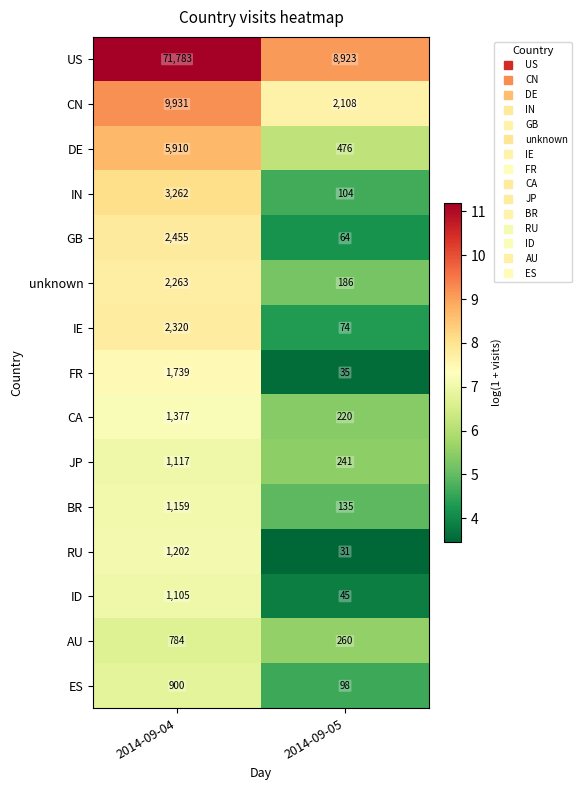

The FR series shows 2536 at 2014-09-04. True or false?

False